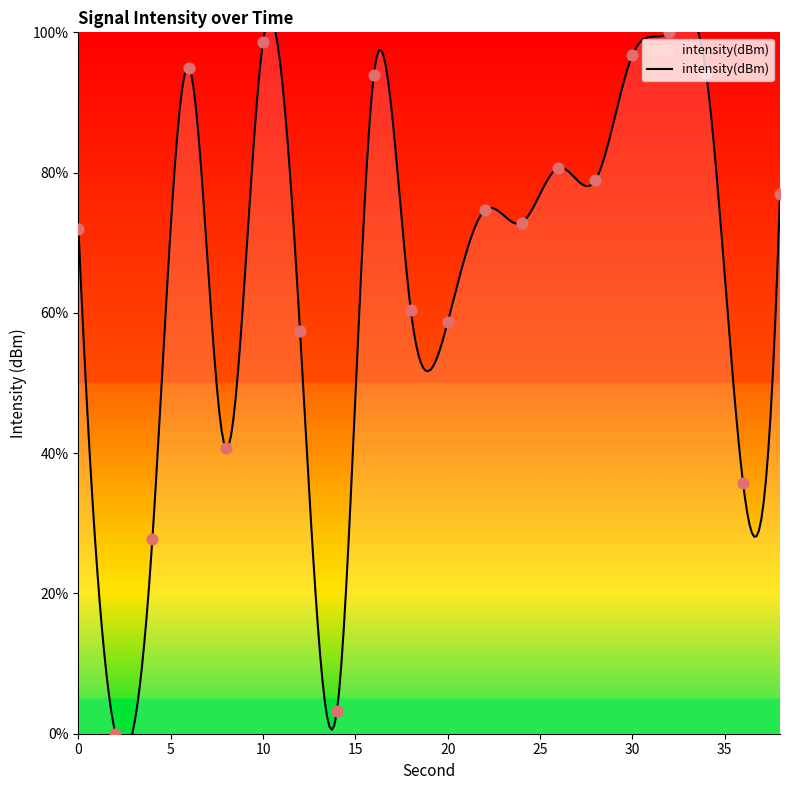

Approximately how many times larger is the value at 30 compared to 34?

1.0